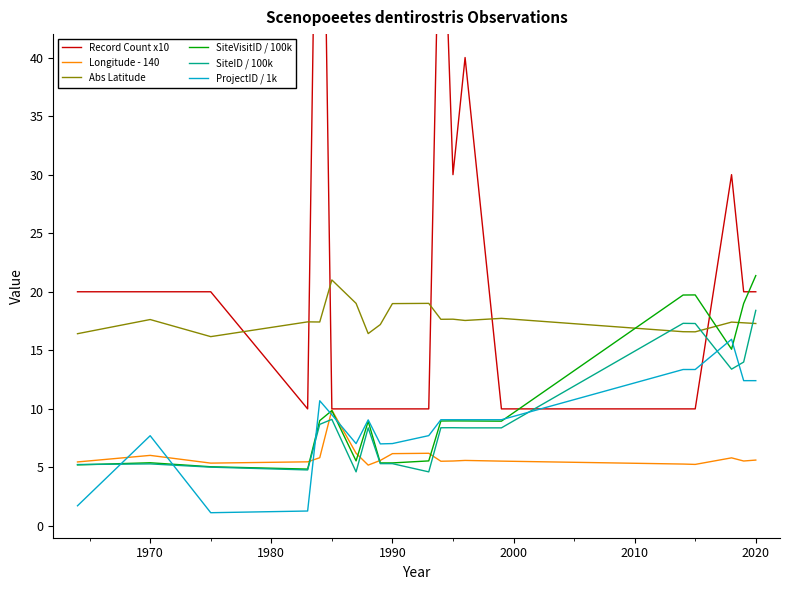

True or false: Abs Latitude and ProjectID / 1k cross at least once.

False